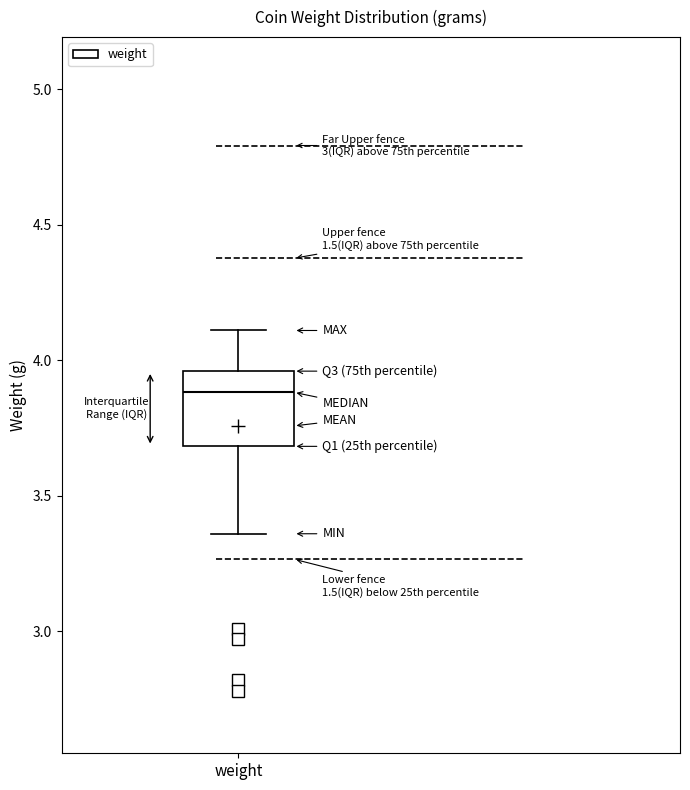

Transcribe this box plot: give where the median line is, the range the box spans, and where the two whiskers end, as read against the y-axis. The values are not printed on the chart, so give them approximately, as read against the axis.

median 3.90, box 3.70 to 3.95, whiskers 3.35 to 4.10